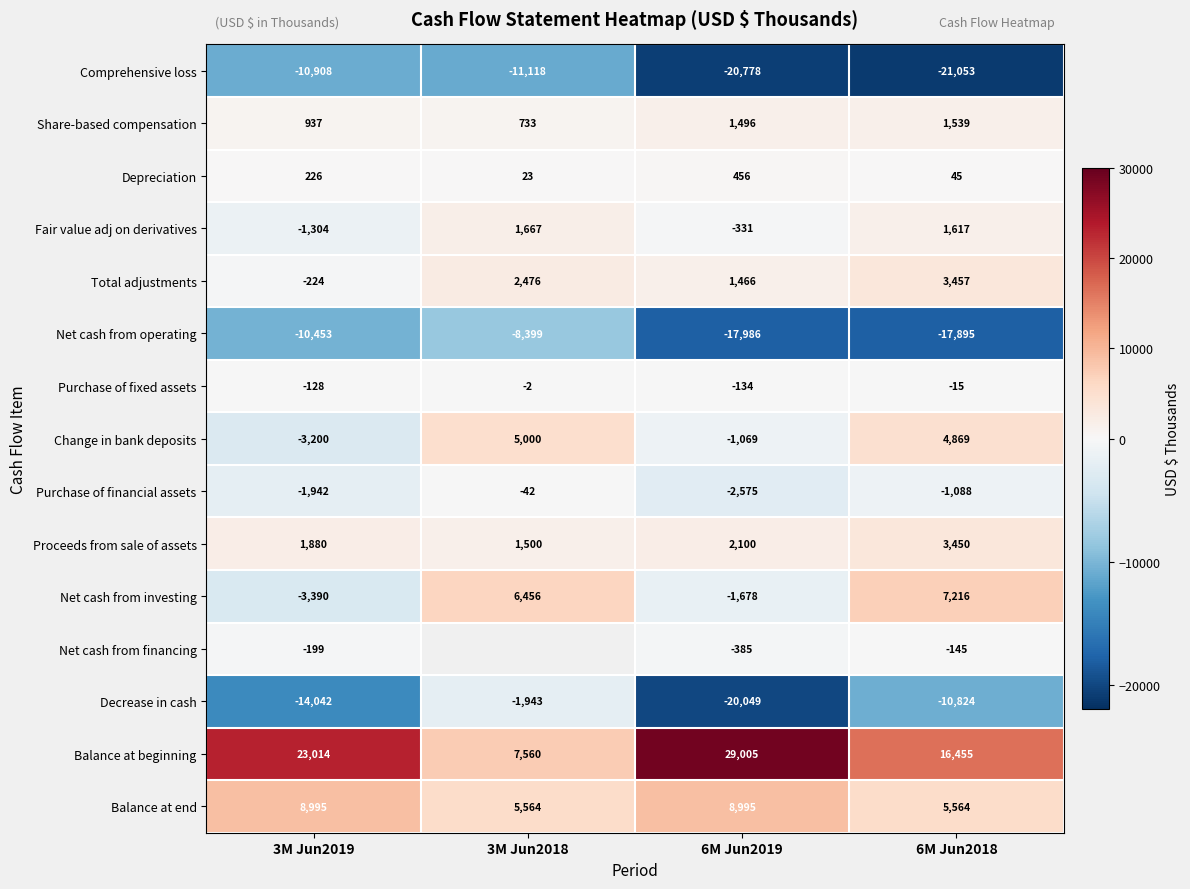

At which label does Purchase of fixed assets first exceed -15?

3M Jun2018